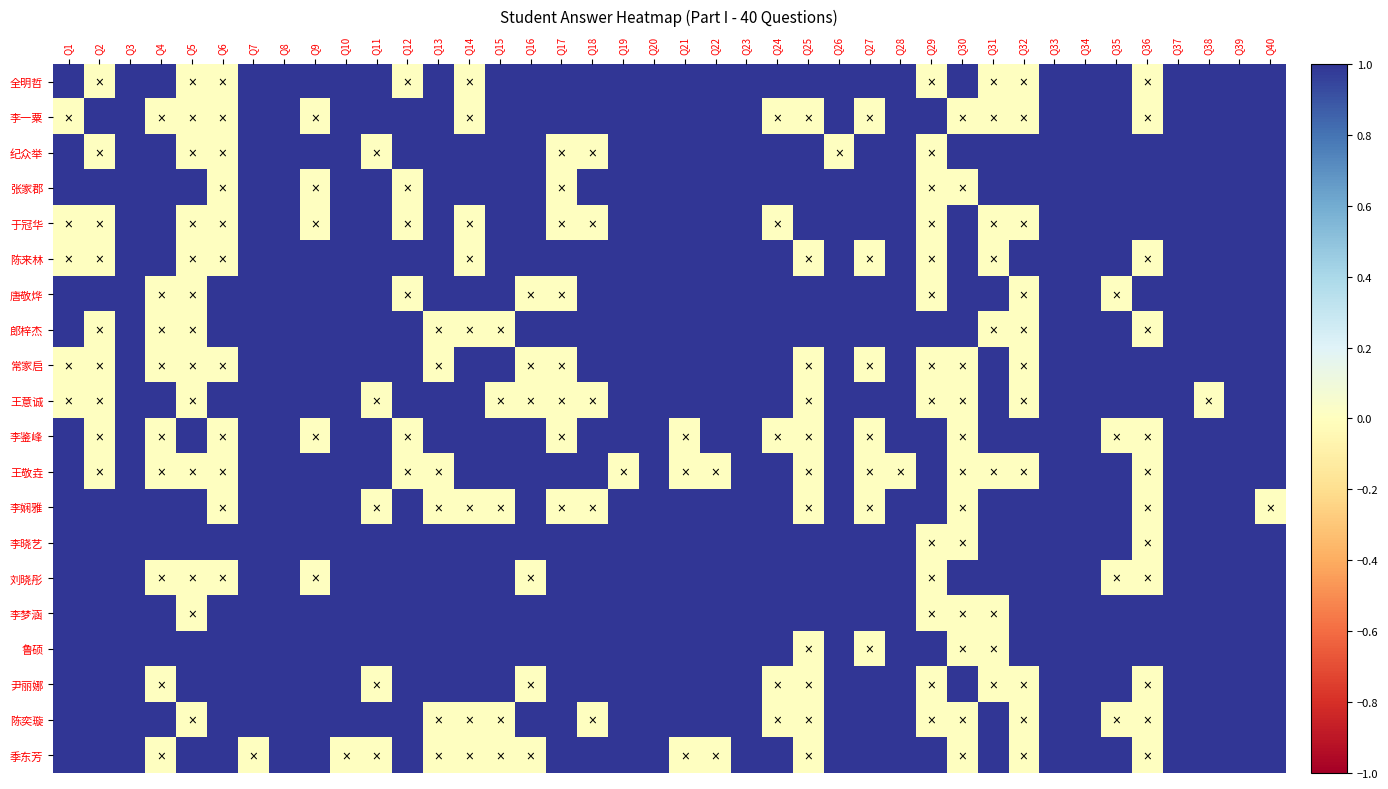

Reading right to left, what are all the values shown in this chart?

全明哲: Q40=1	Q39=1	Q38=1	Q37=1	Q36=0	Q35=1	Q34=1	Q33=1	Q32=0	Q31=0	Q30=1	Q29=0	Q28=1	Q27=1	Q26=1	Q25=1	Q24=1	Q23=1	Q22=1	Q21=1	Q20=1	Q19=1	Q18=1	Q17=1	Q16=1	Q15=1	Q14=0	Q13=1	Q12=0	Q11=1	Q10=1	Q9=1	Q8=1	Q7=1	Q6=0	Q5=0	Q4=1	Q3=1	Q2=0	Q1=1
李一粟: Q40=1	Q39=1	Q38=1	Q37=1	Q36=0	Q35=1	Q34=1	Q33=1	Q32=0	Q31=0	Q30=0	Q29=1	Q28=1	Q27=0	Q26=1	Q25=0	Q24=0	Q23=1	Q22=1	Q21=1	Q20=1	Q19=1	Q18=1	Q17=1	Q16=1	Q15=1	Q14=0	Q13=1	Q12=1	Q11=1	Q10=1	Q9=0	Q8=1	Q7=1	Q6=0	Q5=0	Q4=0	Q3=1	Q2=1	Q1=0
纪众举: Q40=1	Q39=1	Q38=1	Q37=1	Q36=1	Q35=1	Q34=1	Q33=1	Q32=1	Q31=1	Q30=1	Q29=0	Q28=1	Q27=1	Q26=0	Q25=1	Q24=1	Q23=1	Q22=1	Q21=1	Q20=1	Q19=1	Q18=0	Q17=0	Q16=1	Q15=1	Q14=1	Q13=1	Q12=1	Q11=0	Q10=1	Q9=1	Q8=1	Q7=1	Q6=0	Q5=0	Q4=1	Q3=1	Q2=0	Q1=1
张家郡: Q40=1	Q39=1	Q38=1	Q37=1	Q36=1	Q35=1	Q34=1	Q33=1	Q32=1	Q31=1	Q30=0	Q29=0	Q28=1	Q27=1	Q26=1	Q25=1	Q24=1	Q23=1	Q22=1	Q21=1	Q20=1	Q19=1	Q18=1	Q17=0	Q16=1	Q15=1	Q14=1	Q13=1	Q12=0	Q11=1	Q10=1	Q9=0	Q8=1	Q7=1	Q6=0	Q5=1	Q4=1	Q3=1	Q2=1	Q1=1
于冠华: Q40=1	Q39=1	Q38=1	Q37=1	Q36=1	Q35=1	Q34=1	Q33=1	Q32=0	Q31=0	Q30=1	Q29=0	Q28=1	Q27=1	Q26=1	Q25=1	Q24=0	Q23=1	Q22=1	Q21=1	Q20=1	Q19=1	Q18=0	Q17=0	Q16=1	Q15=1	Q14=0	Q13=1	Q12=0	Q11=1	Q10=1	Q9=0	Q8=1	Q7=1	Q6=0	Q5=0	Q4=1	Q3=1	Q2=0	Q1=0
陈来林: Q40=1	Q39=1	Q38=1	Q37=1	Q36=0	Q35=1	Q34=1	Q33=1	Q32=1	Q31=0	Q30=1	Q29=0	Q28=1	Q27=0	Q26=1	Q25=0	Q24=1	Q23=1	Q22=1	Q21=1	Q20=1	Q19=1	Q18=1	Q17=1	Q16=1	Q15=1	Q14=0	Q13=1	Q12=1	Q11=1	Q10=1	Q9=1	Q8=1	Q7=1	Q6=0	Q5=0	Q4=1	Q3=1	Q2=0	Q1=0
唐敬烨: Q40=1	Q39=1	Q38=1	Q37=1	Q36=1	Q35=0	Q34=1	Q33=1	Q32=0	Q31=1	Q30=1	Q29=0	Q28=1	Q27=1	Q26=1	Q25=1	Q24=1	Q23=1	Q22=1	Q21=1	Q20=1	Q19=1	Q18=1	Q17=0	Q16=0	Q15=1	Q14=1	Q13=1	Q12=0	Q11=1	Q10=1	Q9=1	Q8=1	Q7=1	Q6=1	Q5=0	Q4=0	Q3=1	Q2=1	Q1=1
郎梓杰: Q40=1	Q39=1	Q38=1	Q37=1	Q36=0	Q35=1	Q34=1	Q33=1	Q32=0	Q31=0	Q30=1	Q29=1	Q28=1	Q27=1	Q26=1	Q25=1	Q24=1	Q23=1	Q22=1	Q21=1	Q20=1	Q19=1	Q18=1	Q17=1	Q16=1	Q15=0	Q14=0	Q13=0	Q12=1	Q11=1	Q10=1	Q9=1	Q8=1	Q7=1	Q6=1	Q5=0	Q4=0	Q3=1	Q2=0	Q1=1
常家启: Q40=1	Q39=1	Q38=1	Q37=1	Q36=1	Q35=1	Q34=1	Q33=1	Q32=0	Q31=1	Q30=0	Q29=0	Q28=1	Q27=0	Q26=1	Q25=0	Q24=1	Q23=1	Q22=1	Q21=1	Q20=1	Q19=1	Q18=1	Q17=0	Q16=0	Q15=1	Q14=1	Q13=0	Q12=1	Q11=1	Q10=1	Q9=1	Q8=1	Q7=1	Q6=0	Q5=0	Q4=0	Q3=1	Q2=0	Q1=0
王意诚: Q40=1	Q39=1	Q38=0	Q37=1	Q36=1	Q35=1	Q34=1	Q33=1	Q32=0	Q31=1	Q30=0	Q29=0	Q28=1	Q27=1	Q26=1	Q25=0	Q24=1	Q23=1	Q22=1	Q21=1	Q20=1	Q19=1	Q18=0	Q17=0	Q16=0	Q15=0	Q14=1	Q13=1	Q12=1	Q11=0	Q10=1	Q9=1	Q8=1	Q7=1	Q6=1	Q5=0	Q4=1	Q3=1	Q2=0	Q1=0
李鉴峰: Q40=1	Q39=1	Q38=1	Q37=1	Q36=0	Q35=0	Q34=1	Q33=1	Q32=1	Q31=1	Q30=0	Q29=1	Q28=1	Q27=0	Q26=1	Q25=0	Q24=0	Q23=1	Q22=1	Q21=0	Q20=1	Q19=1	Q18=1	Q17=0	Q16=1	Q15=1	Q14=1	Q13=1	Q12=0	Q11=1	Q10=1	Q9=0	Q8=1	Q7=1	Q6=0	Q5=1	Q4=0	Q3=1	Q2=0	Q1=1
王敬垚: Q40=1	Q39=1	Q38=1	Q37=1	Q36=0	Q35=1	Q34=1	Q33=1	Q32=0	Q31=0	Q30=0	Q29=1	Q28=0	Q27=0	Q26=1	Q25=0	Q24=1	Q23=1	Q22=0	Q21=0	Q20=1	Q19=0	Q18=1	Q17=1	Q16=1	Q15=1	Q14=1	Q13=0	Q12=0	Q11=1	Q10=1	Q9=1	Q8=1	Q7=1	Q6=0	Q5=0	Q4=0	Q3=1	Q2=0	Q1=1
李娴雅: Q40=0	Q39=1	Q38=1	Q37=1	Q36=0	Q35=1	Q34=1	Q33=1	Q32=1	Q31=1	Q30=0	Q29=1	Q28=1	Q27=0	Q26=1	Q25=0	Q24=1	Q23=1	Q22=1	Q21=1	Q20=1	Q19=1	Q18=0	Q17=0	Q16=1	Q15=0	Q14=0	Q13=0	Q12=1	Q11=0	Q10=1	Q9=1	Q8=1	Q7=1	Q6=0	Q5=1	Q4=1	Q3=1	Q2=1	Q1=1
李晓艺: Q40=1	Q39=1	Q38=1	Q37=1	Q36=0	Q35=1	Q34=1	Q33=1	Q32=1	Q31=1	Q30=0	Q29=0	Q28=1	Q27=1	Q26=1	Q25=1	Q24=1	Q23=1	Q22=1	Q21=1	Q20=1	Q19=1	Q18=1	Q17=1	Q16=1	Q15=1	Q14=1	Q13=1	Q12=1	Q11=1	Q10=1	Q9=1	Q8=1	Q7=1	Q6=1	Q5=1	Q4=1	Q3=1	Q2=1	Q1=1
刘晓彤: Q40=1	Q39=1	Q38=1	Q37=1	Q36=0	Q35=0	Q34=1	Q33=1	Q32=1	Q31=1	Q30=1	Q29=0	Q28=1	Q27=1	Q26=1	Q25=1	Q24=1	Q23=1	Q22=1	Q21=1	Q20=1	Q19=1	Q18=1	Q17=1	Q16=0	Q15=1	Q14=1	Q13=1	Q12=1	Q11=1	Q10=1	Q9=0	Q8=1	Q7=1	Q6=0	Q5=0	Q4=0	Q3=1	Q2=1	Q1=1
李梦涵: Q40=1	Q39=1	Q38=1	Q37=1	Q36=1	Q35=1	Q34=1	Q33=1	Q32=1	Q31=0	Q30=0	Q29=0	Q28=1	Q27=1	Q26=1	Q25=1	Q24=1	Q23=1	Q22=1	Q21=1	Q20=1	Q19=1	Q18=1	Q17=1	Q16=1	Q15=1	Q14=1	Q13=1	Q12=1	Q11=1	Q10=1	Q9=1	Q8=1	Q7=1	Q6=1	Q5=0	Q4=1	Q3=1	Q2=1	Q1=1
鲁硕: Q40=1	Q39=1	Q38=1	Q37=1	Q36=1	Q35=1	Q34=1	Q33=1	Q32=1	Q31=0	Q30=0	Q29=1	Q28=1	Q27=0	Q26=1	Q25=0	Q24=1	Q23=1	Q22=1	Q21=1	Q20=1	Q19=1	Q18=1	Q17=1	Q16=1	Q15=1	Q14=1	Q13=1	Q12=1	Q11=1	Q10=1	Q9=1	Q8=1	Q7=1	Q6=1	Q5=1	Q4=1	Q3=1	Q2=1	Q1=1
尹丽娜: Q40=1	Q39=1	Q38=1	Q37=1	Q36=0	Q35=1	Q34=1	Q33=1	Q32=0	Q31=0	Q30=1	Q29=0	Q28=1	Q27=1	Q26=1	Q25=0	Q24=0	Q23=1	Q22=1	Q21=1	Q20=1	Q19=1	Q18=1	Q17=1	Q16=0	Q15=1	Q14=1	Q13=1	Q12=1	Q11=0	Q10=1	Q9=1	Q8=1	Q7=1	Q6=1	Q5=1	Q4=0	Q3=1	Q2=1	Q1=1
陈奕璇: Q40=1	Q39=1	Q38=1	Q37=1	Q36=0	Q35=0	Q34=1	Q33=1	Q32=0	Q31=1	Q30=0	Q29=0	Q28=1	Q27=1	Q26=1	Q25=0	Q24=0	Q23=1	Q22=1	Q21=1	Q20=1	Q19=1	Q18=0	Q17=1	Q16=1	Q15=0	Q14=0	Q13=0	Q12=1	Q11=1	Q10=1	Q9=1	Q8=1	Q7=1	Q6=1	Q5=0	Q4=1	Q3=1	Q2=1	Q1=1
季东芳: Q40=1	Q39=1	Q38=1	Q37=1	Q36=0	Q35=1	Q34=1	Q33=1	Q32=0	Q31=1	Q30=0	Q29=1	Q28=1	Q27=1	Q26=1	Q25=0	Q24=1	Q23=1	Q22=0	Q21=0	Q20=1	Q19=1	Q18=1	Q17=1	Q16=0	Q15=0	Q14=0	Q13=0	Q12=1	Q11=0	Q10=0	Q9=1	Q8=1	Q7=0	Q6=1	Q5=1	Q4=0	Q3=1	Q2=1	Q1=1